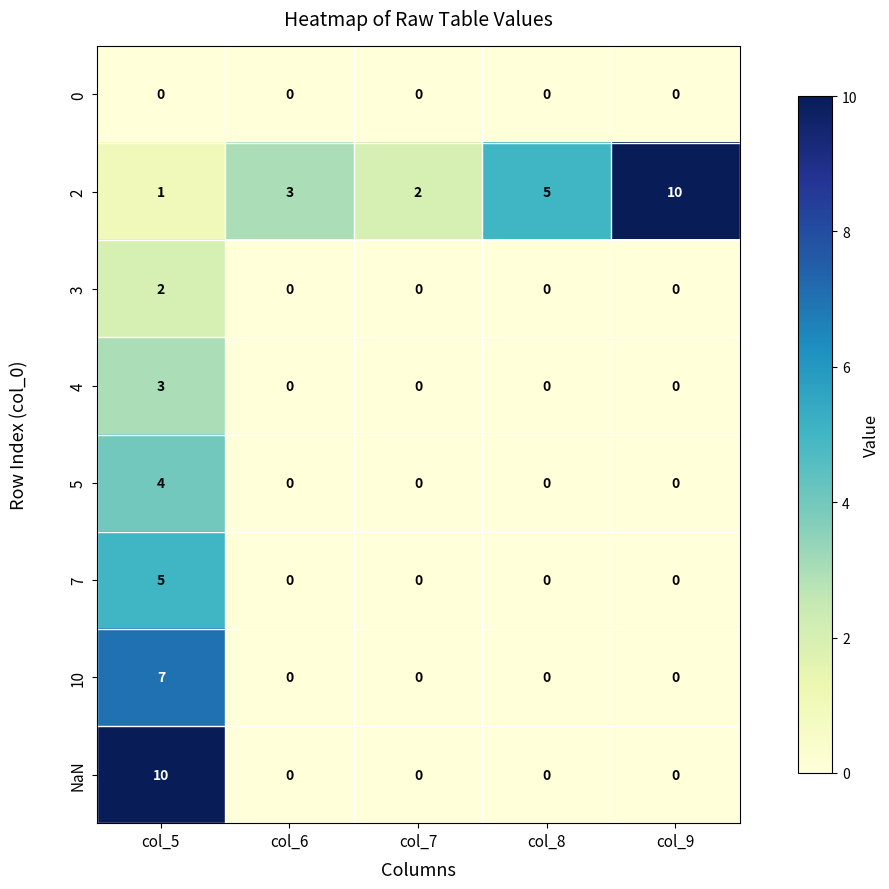

What is the difference between the highest and lowest values at col_8?

5